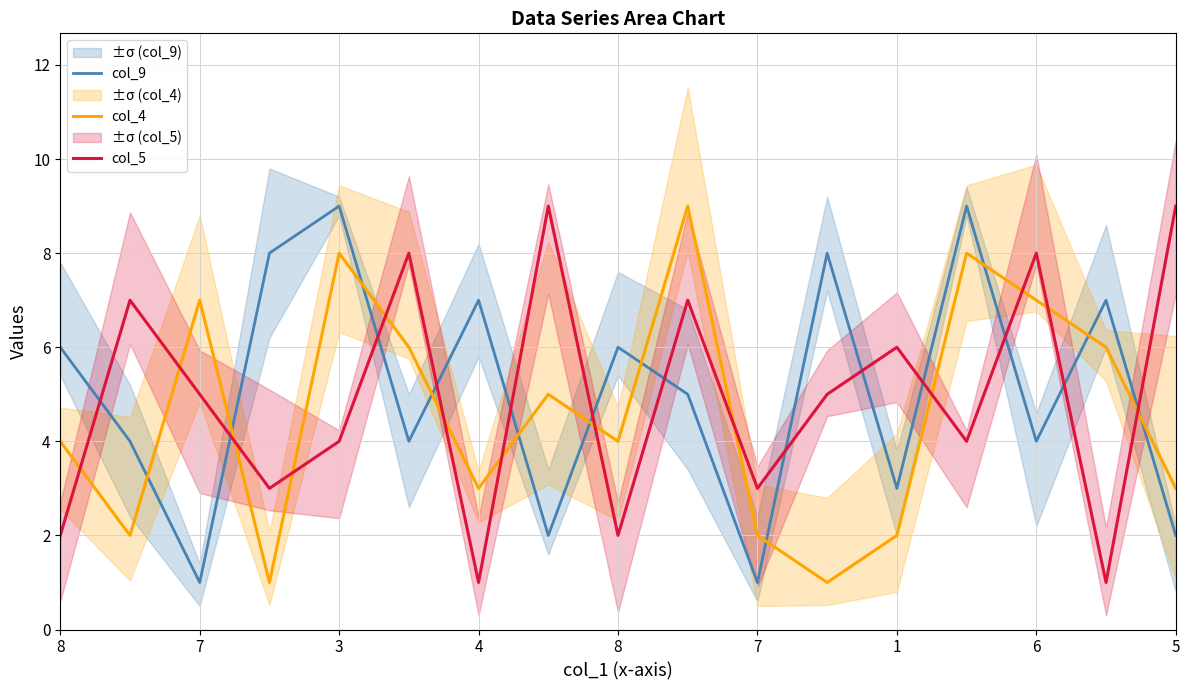

List the series in order of their peak value, highest first.

col_9, col_4, col_5